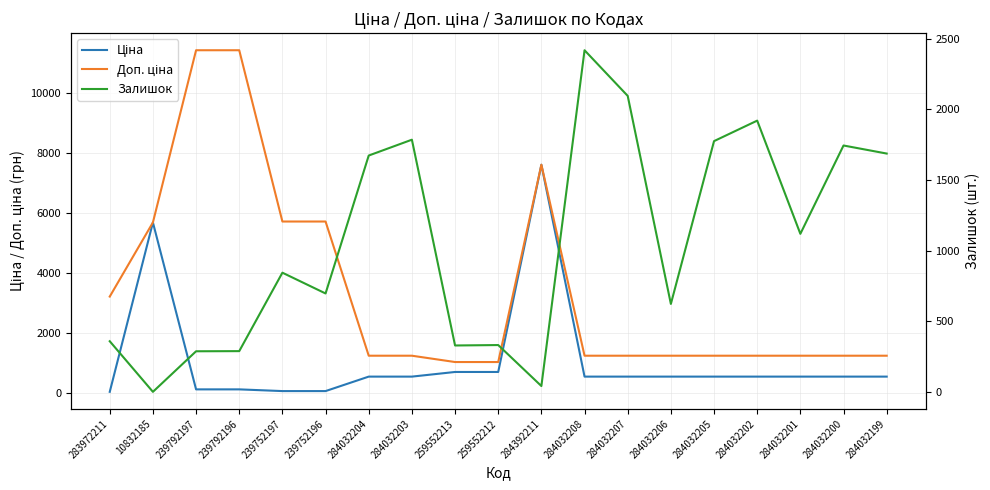

What is the smallest value displayed?

2.0